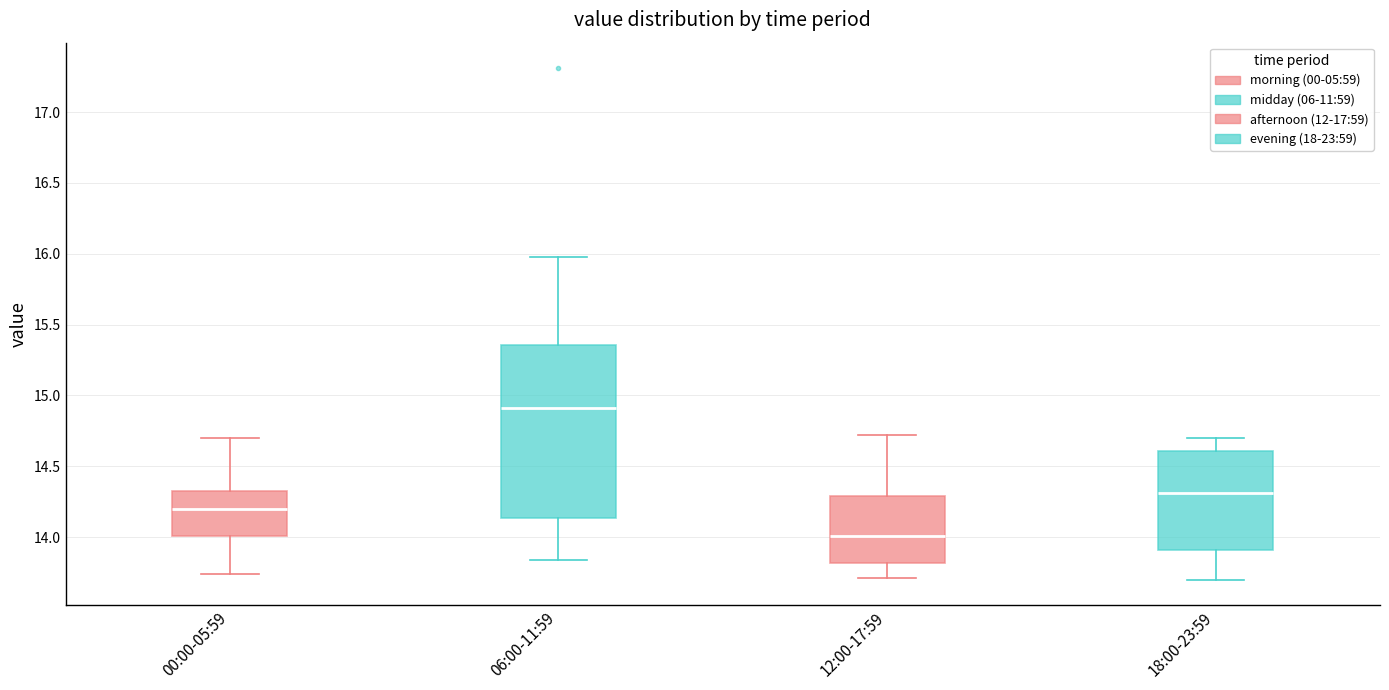

Reading left to right, transcribe this box plot: for each box, give where its median line is, the range the box spans, and where its two whiskers end, as read against the y-axis. The values are not printed on the chart, so give them approximately, as read against the axis.

00:00-05:59: median 14.20, box 14.00 to 14.30, whiskers 13.75 to 14.70
06:00-11:59: median 14.90, box 14.15 to 15.35, whiskers 13.85 to 16.00
12:00-17:59: median 14.00, box 13.80 to 14.30, whiskers 13.70 to 14.70
18:00-23:59: median 14.30, box 13.90 to 14.60, whiskers 13.70 to 14.70